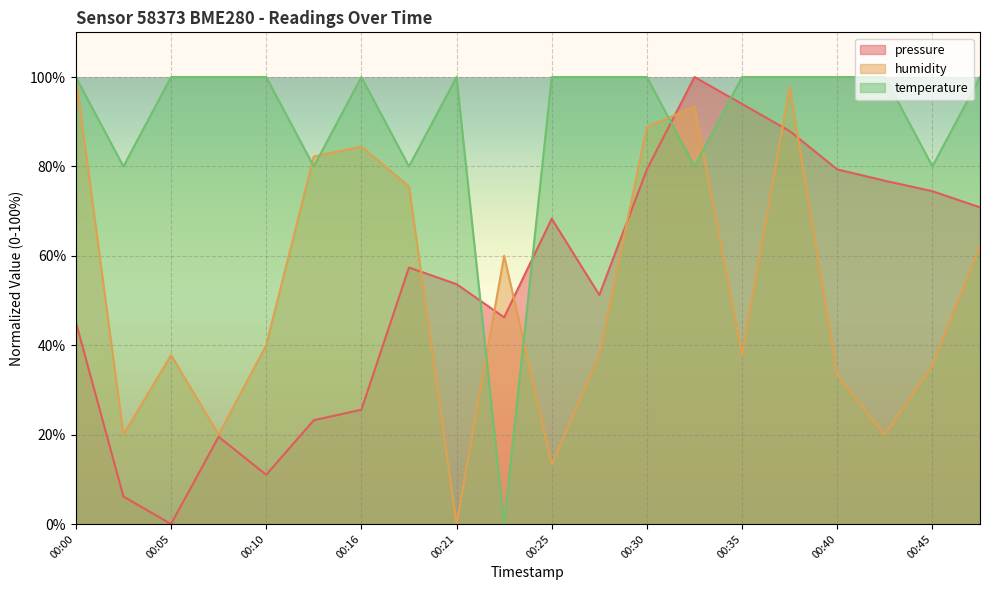

What is the difference between the highest and lowest values at 00:03?

73.8